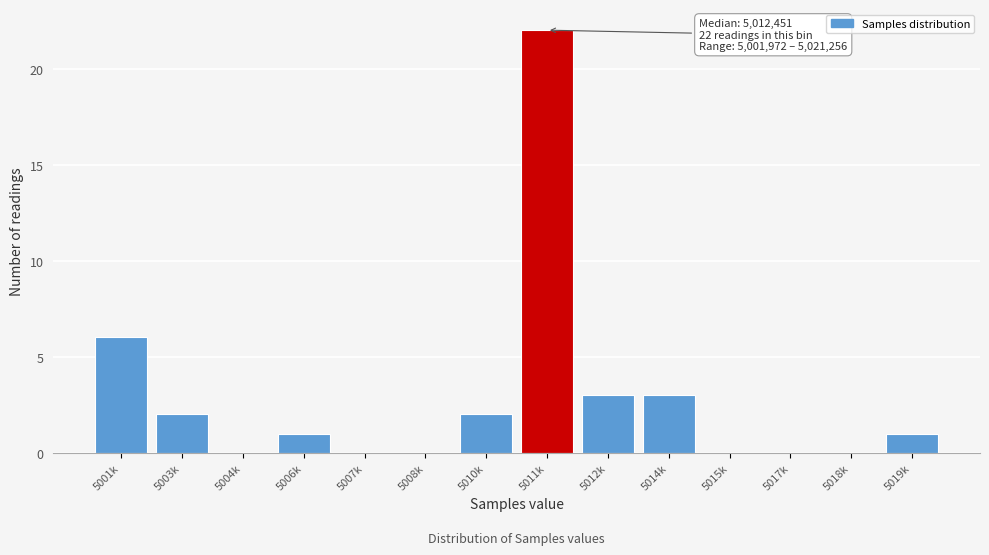

Reading right to left, what are all the values shown in this chart?

5019k=1	5018k=0	5017k=0	5015k=0	5014k=3	5012k=3	5011k=22	5010k=2	5008k=0	5007k=0	5006k=1	5004k=0	5003k=2	5001k=6